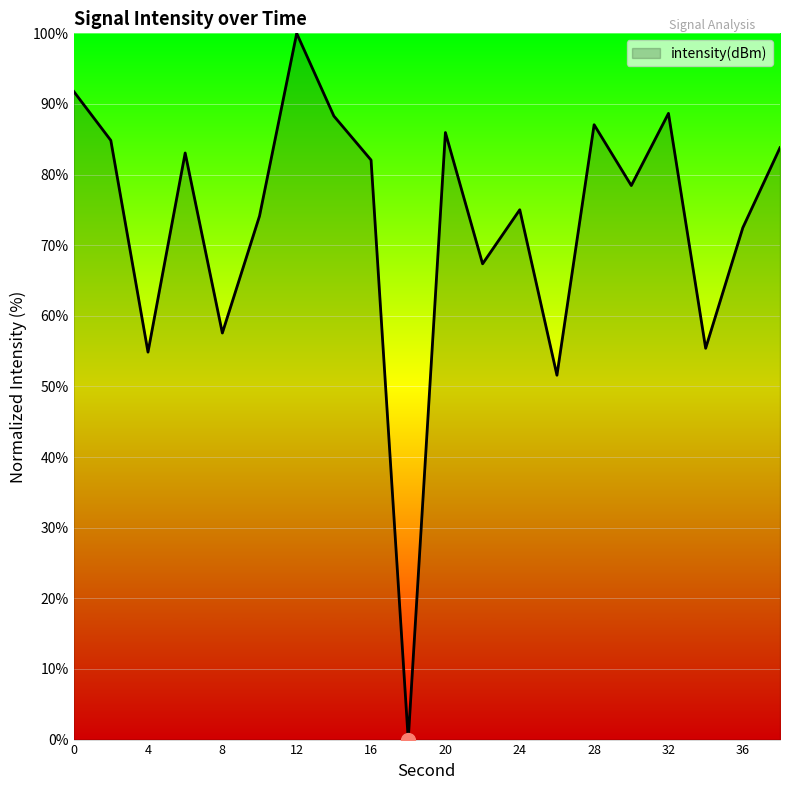

How many series are shown in this chart?

1